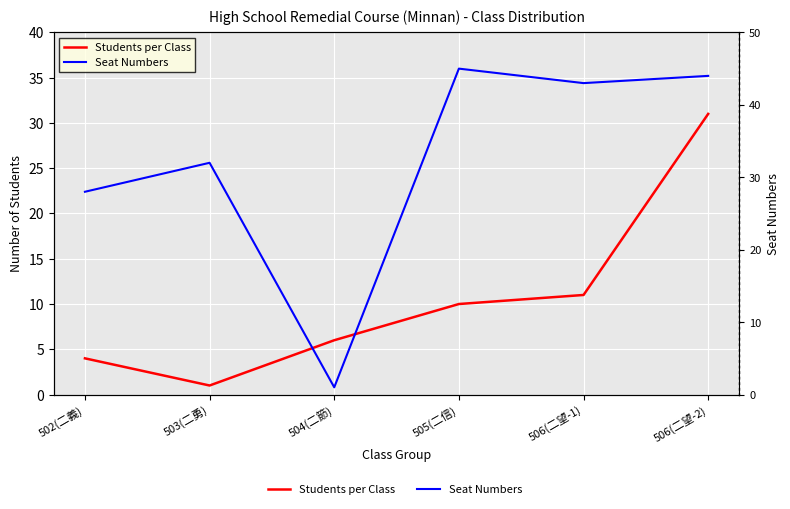

What is the smallest value displayed?

1